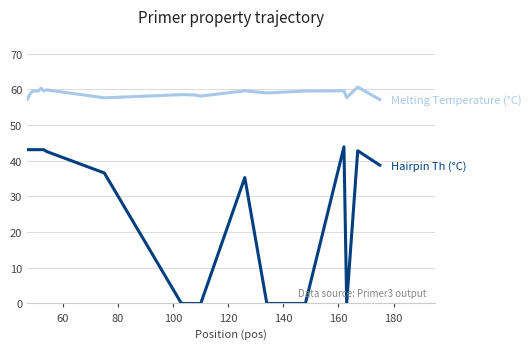

What is the greatest value displayed?

60.7